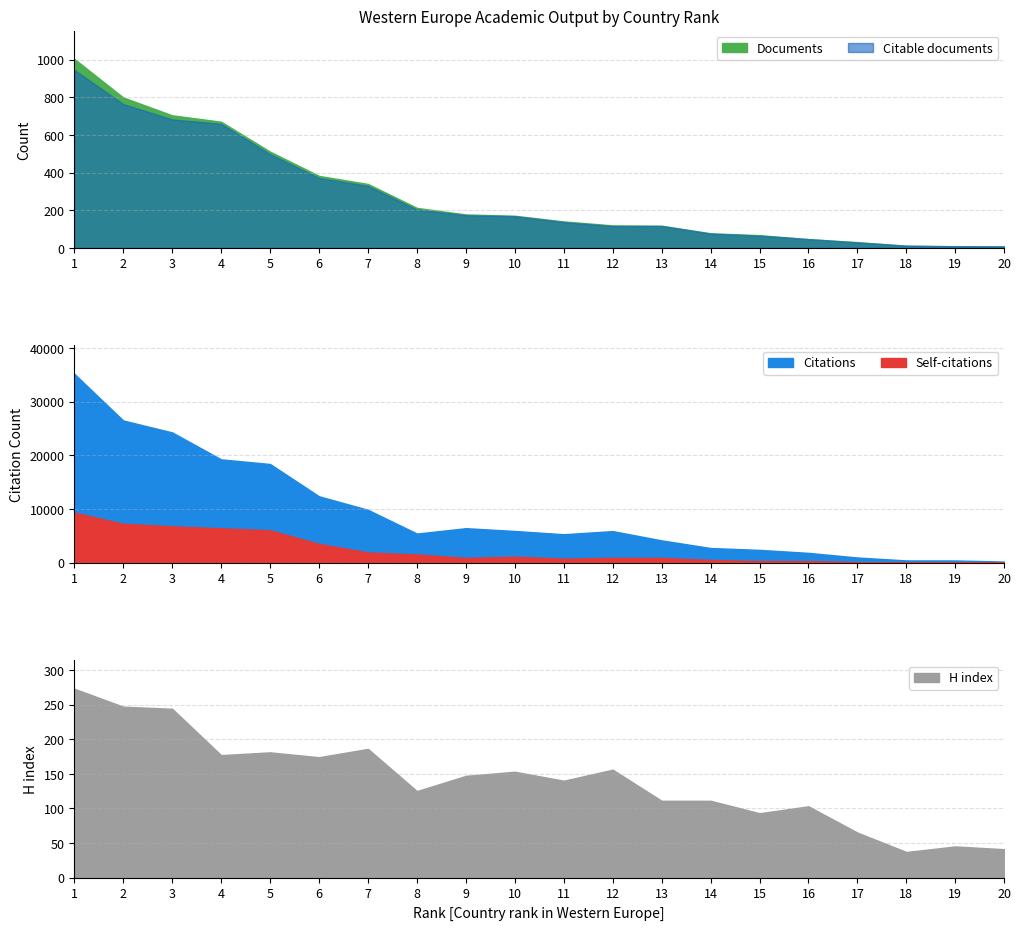

List the labels in order of H index value, largest first.

1, 2, 3, 7, 5, 4, 6, 12, 10, 9, 11, 8, 13, 14, 16, 15, 17, 19, 20, 18